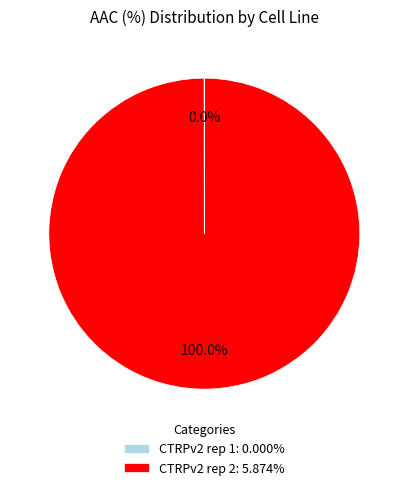

Is it true that CTRPv2 rep 2 is 86% of the pie?

False